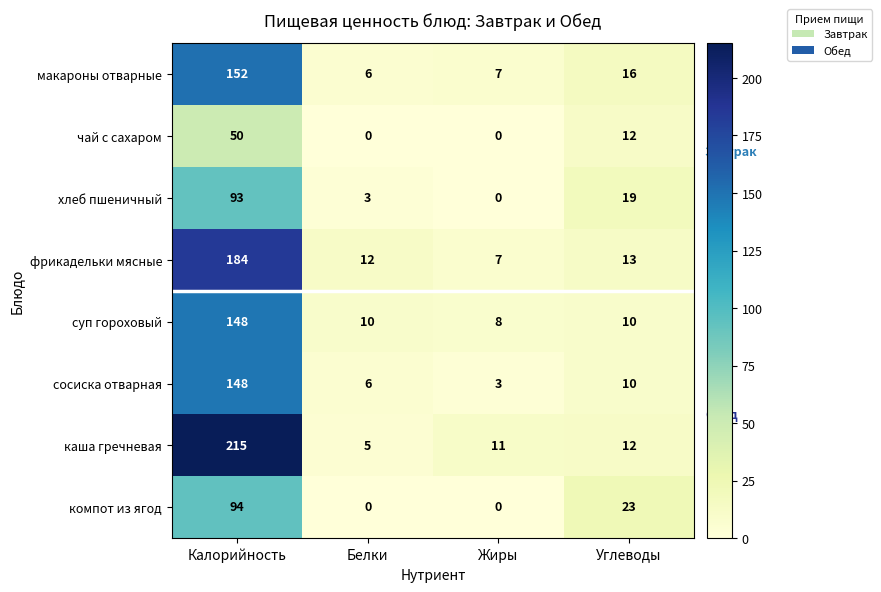

Is it true that макароны отварные equals 6 at Белки?

True